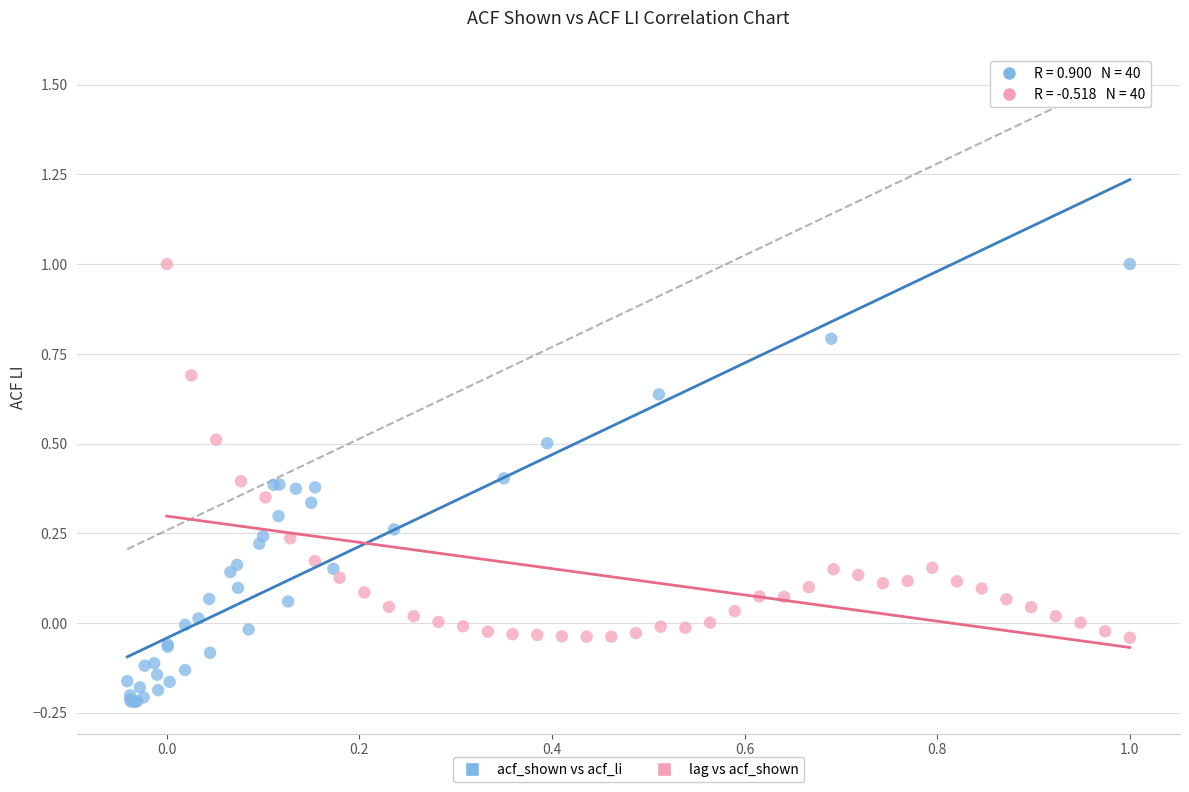

What are all the series names shown in the legend?

acf_shown vs acf_li, lag vs acf_shown